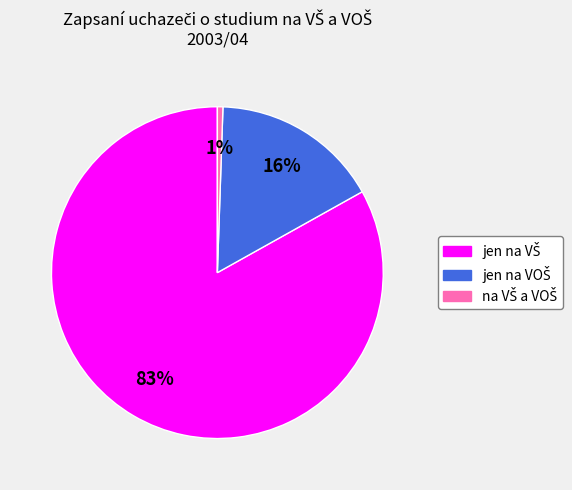

Does any single category account for the majority?

Yes